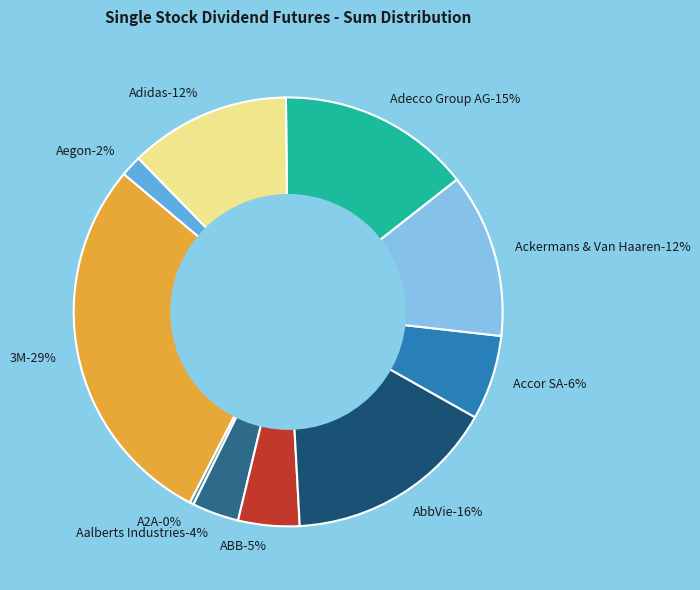

What percentage is the Adidas slice, to the nearest percent?

12%